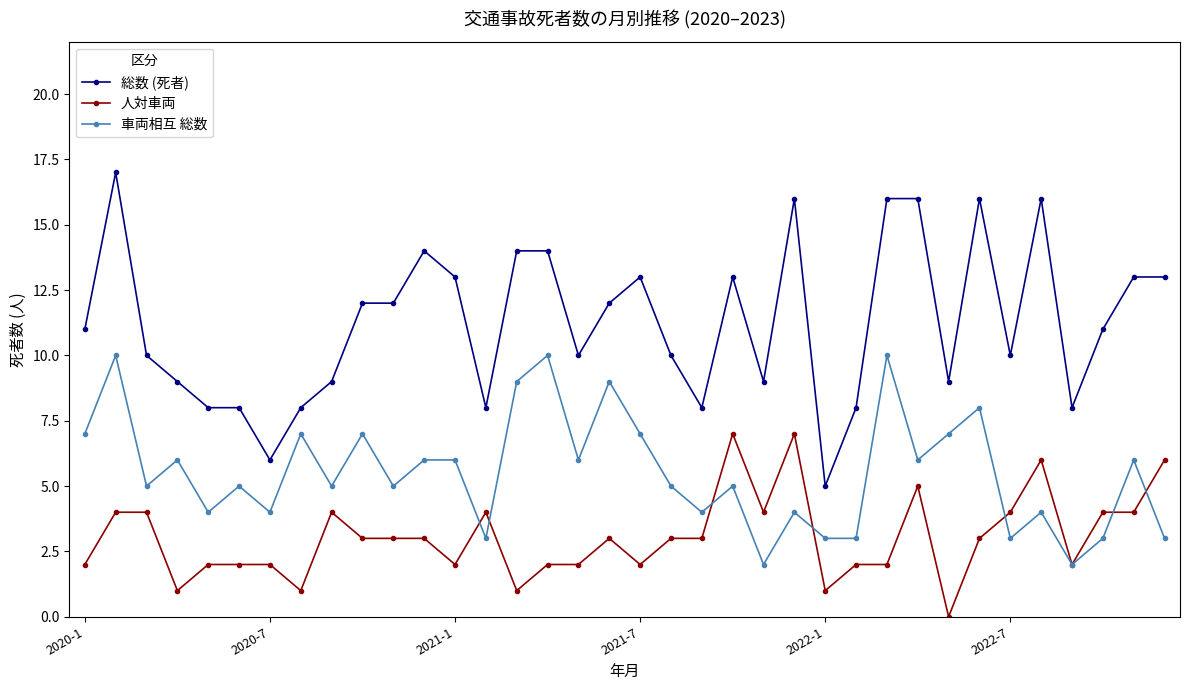

What is the lowest value of the 総数 (死者) series?

5